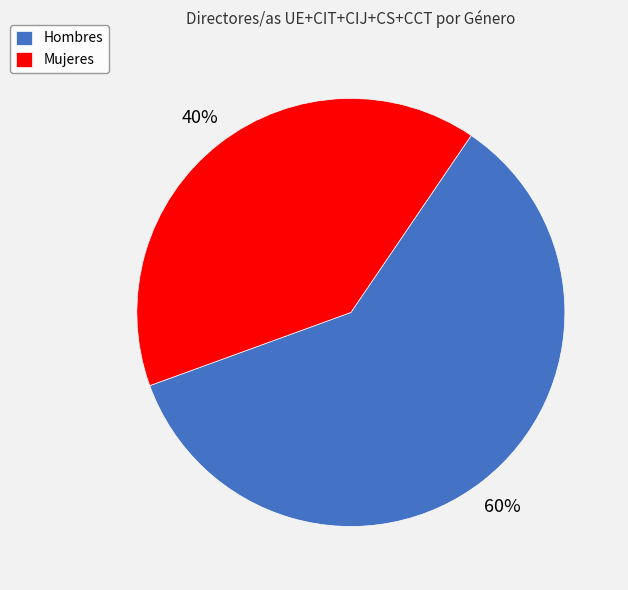

Count the number of slices in the pie.

2